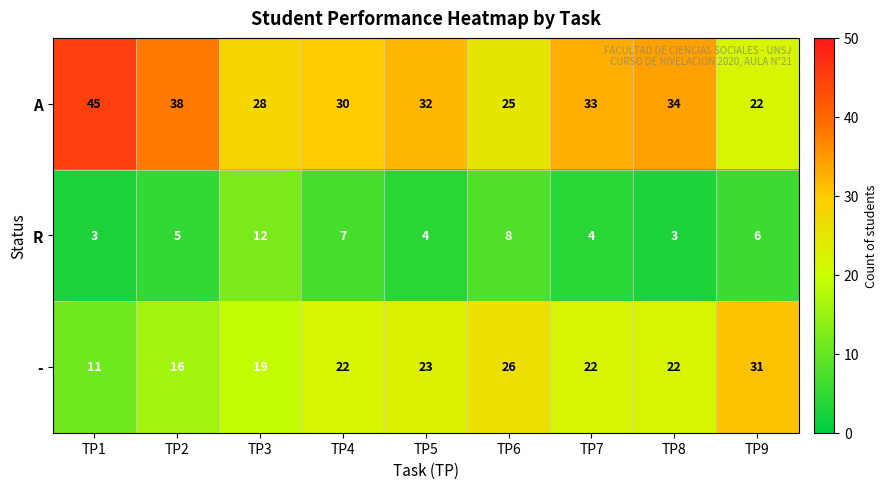

Between TP7 and TP9, which series saw the biggest shift?

A